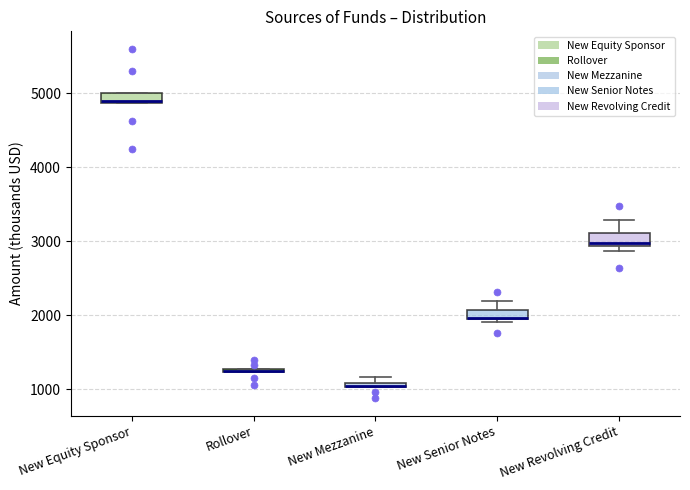

Where is the upper edge of the box for New Mezzanine on the y-axis? The values are not printed on the chart, so give them approximately, as read against the axis.

1100